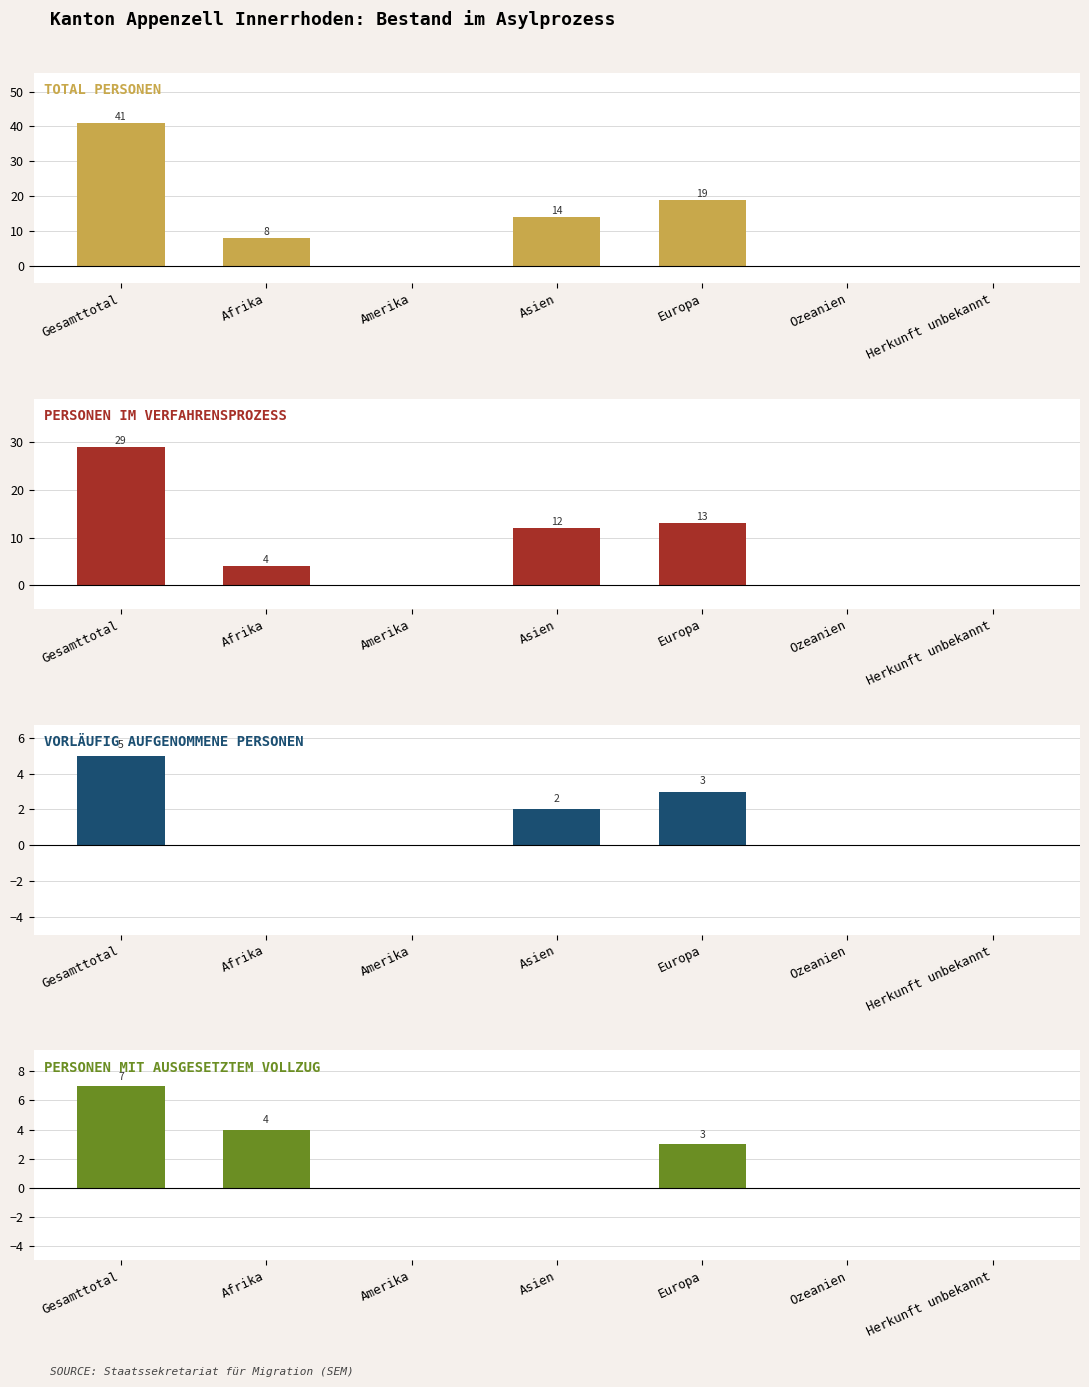

What is the maximum value shown in the chart?

41